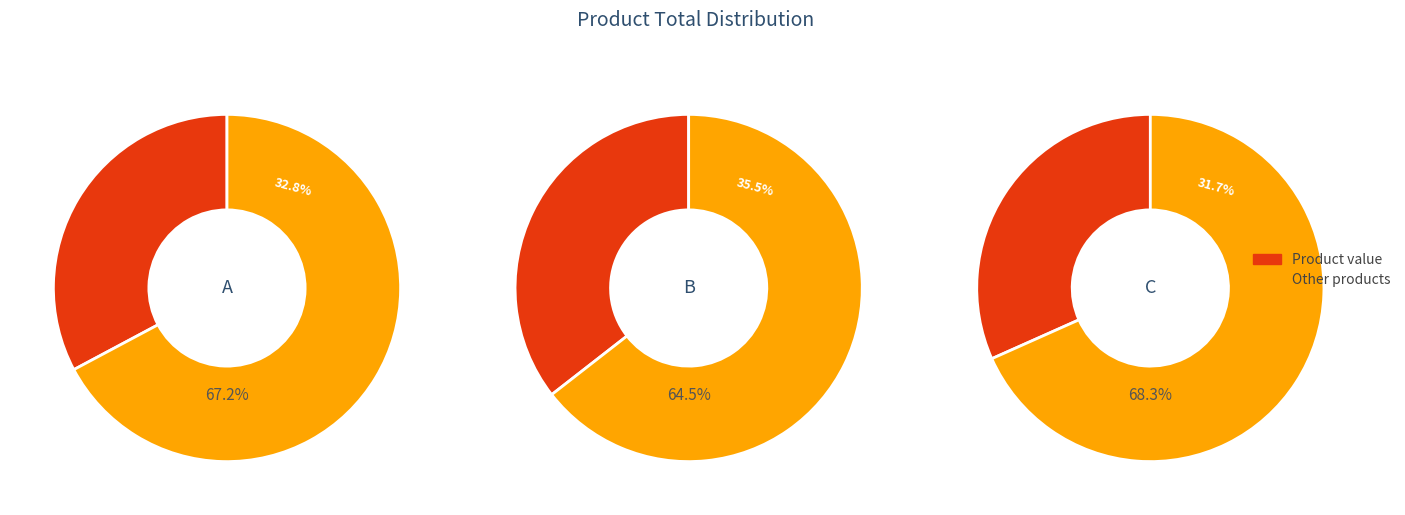

To the nearest percent, what percentage of the pie is C?

32%